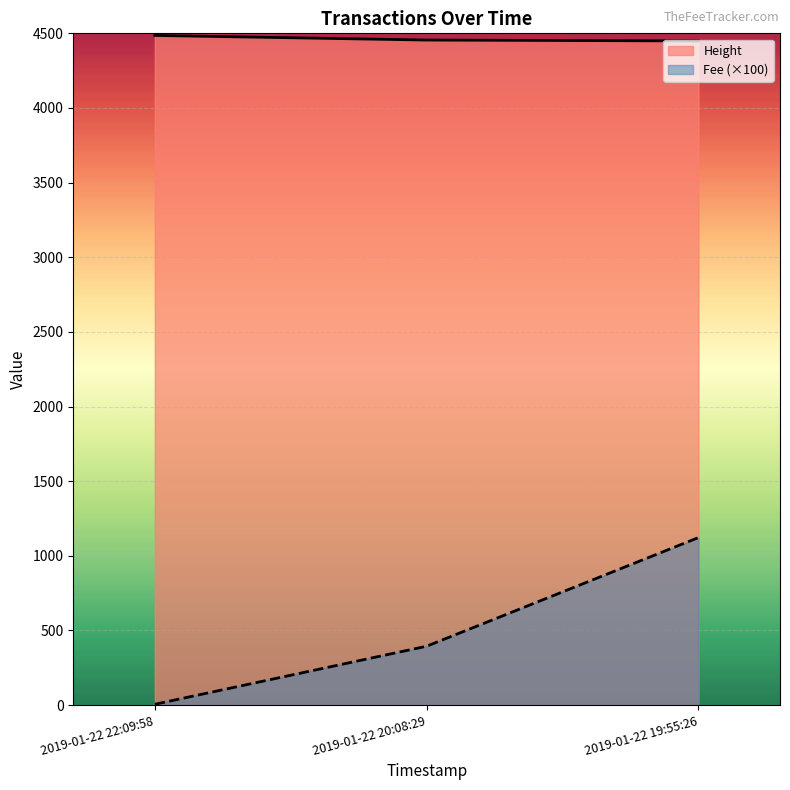

Reading right to left, extract all data points from this chart.

Height: 4449.0	4455.0	4486.0
Fee: 1122.3	394.7	5.9